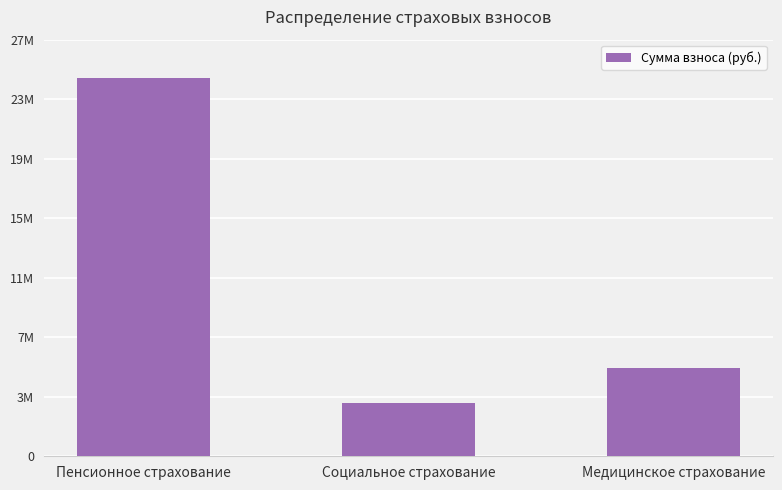

The chart shows a value of 5255912.2 at Социальное страхование. True or false?

False